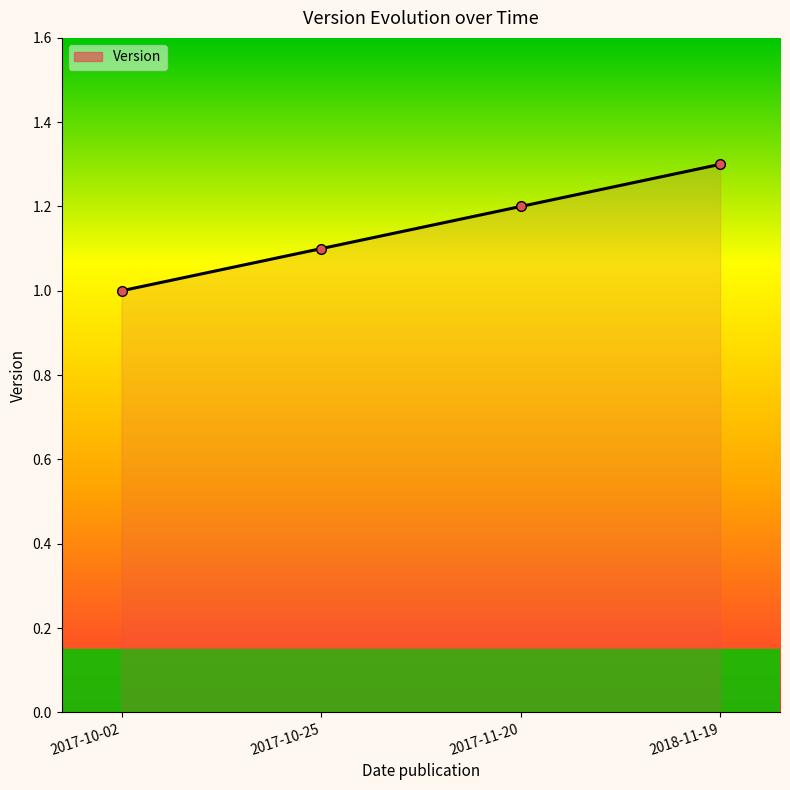

At which category does the chart reach its minimum across all series?

2017-10-02